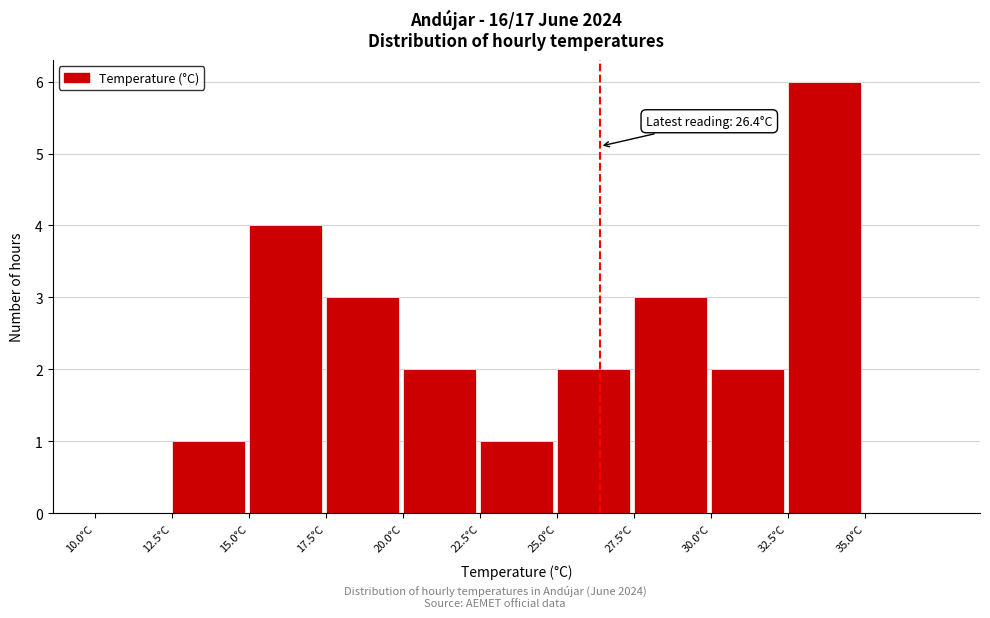

Over which range of the x-axis is the bar tallest?

32.5 to 35.0